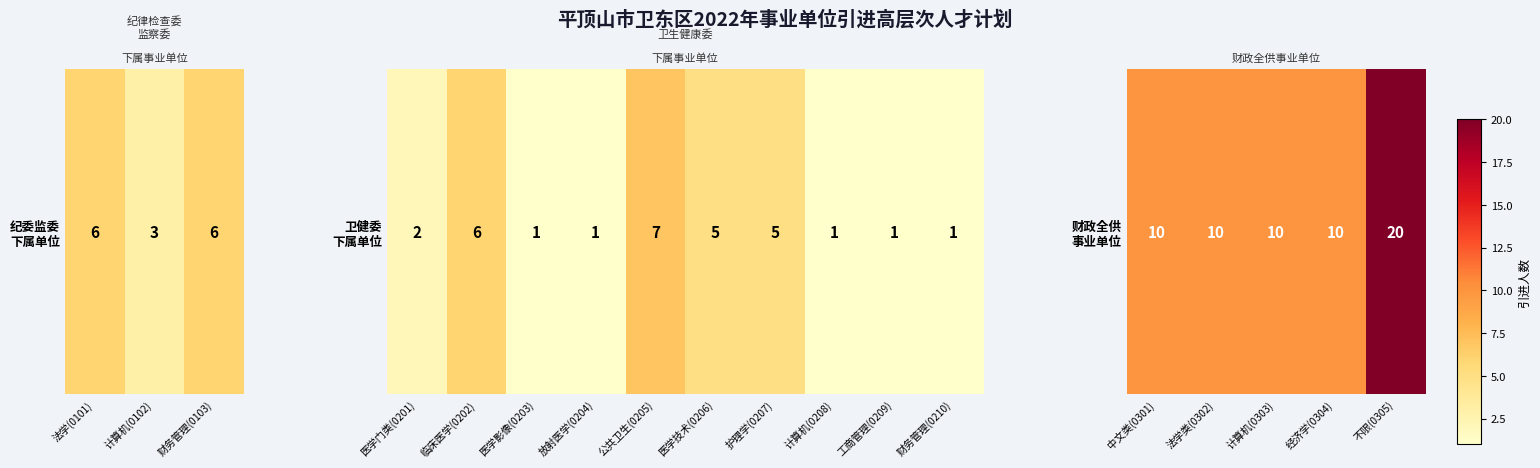

The chart shows a value of 35 at 不限(0305). True or false?

False